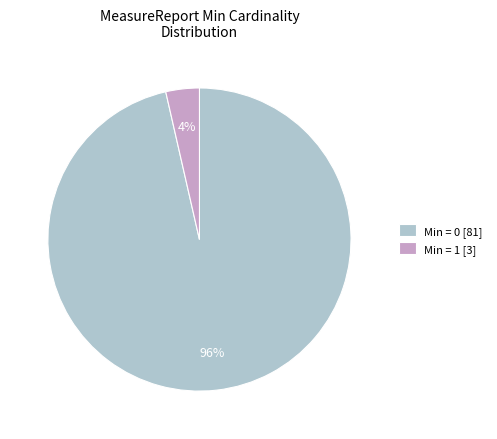

Which has a higher value, Min = 1 [3] or Min = 0 [81]?

Min = 0 [81]